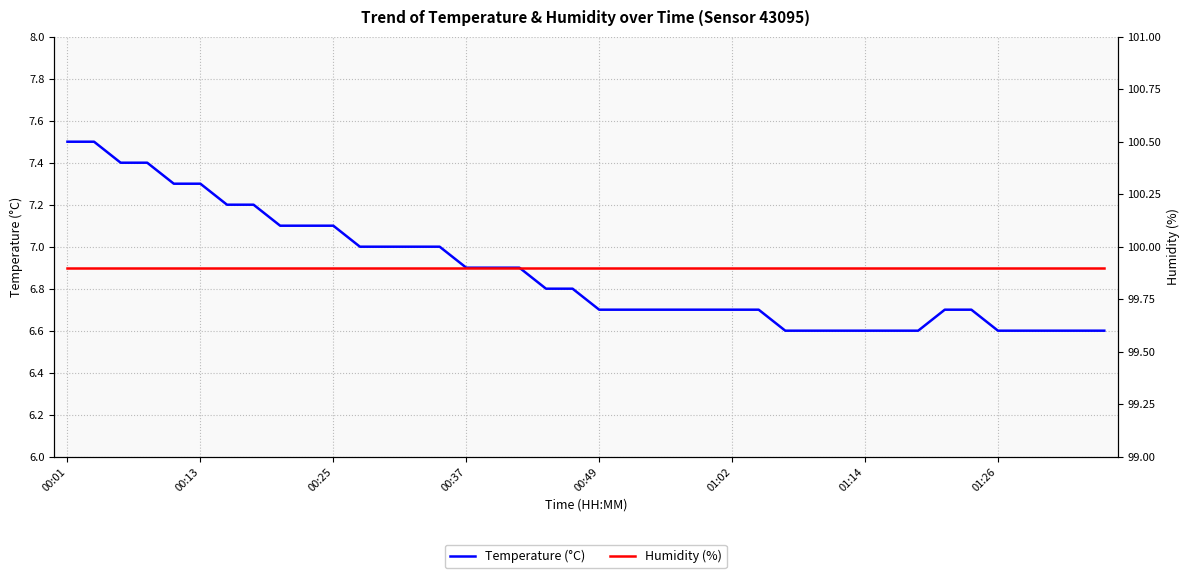

What is the minimum value for Temperature (°C)?

6.6